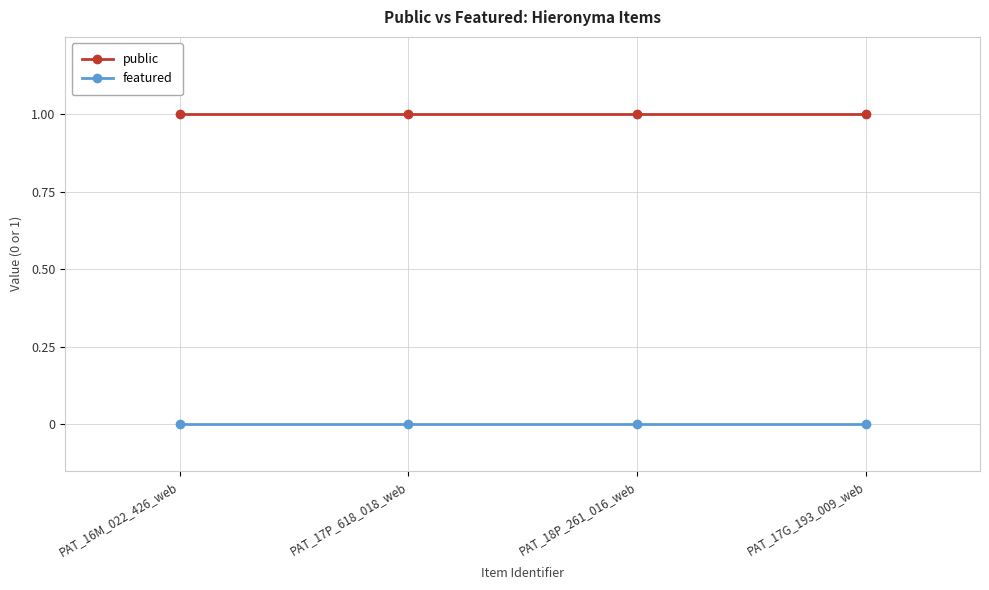

Is this an area chart (filled region under the line)?

No